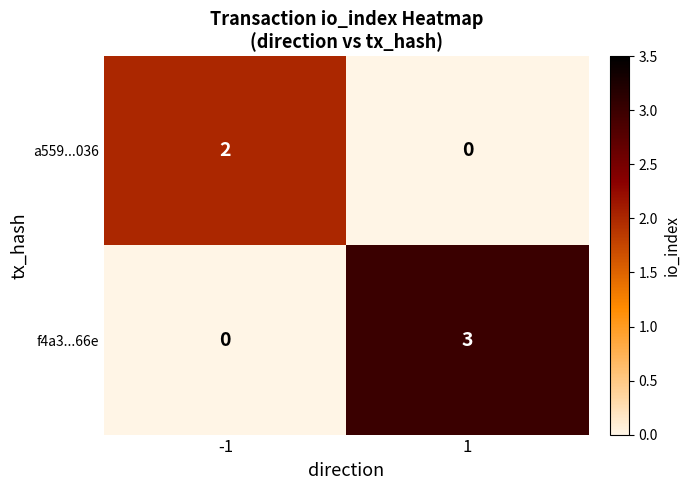

Is it true that a559...036 equals -1 at 1?

False